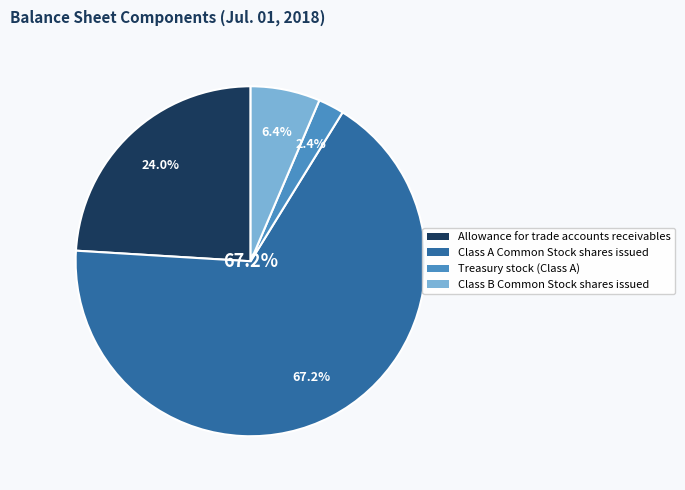

Which category has the smallest portion of the pie?

Treasury stock (Class A)